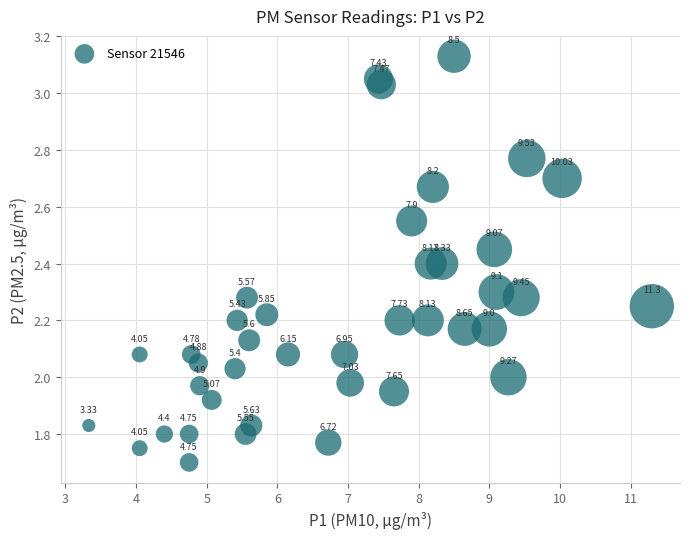

What is the range of X values (max minus min)?

8.0